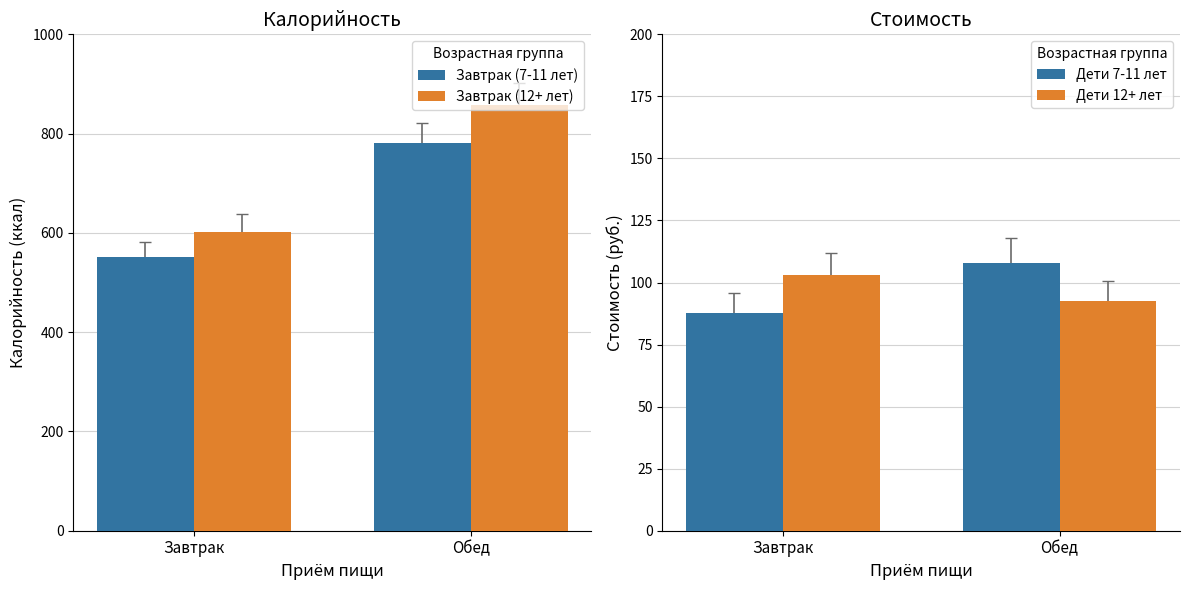

Reading left to right, what are all the values shown in this chart?

Завтрак (7-11 лет): 551.4	781.1
Завтрак (12+ лет): 602.8	856.8
Дети 7-11 лет: 87.8	107.8
Дети 12+ лет: 103.1	92.5